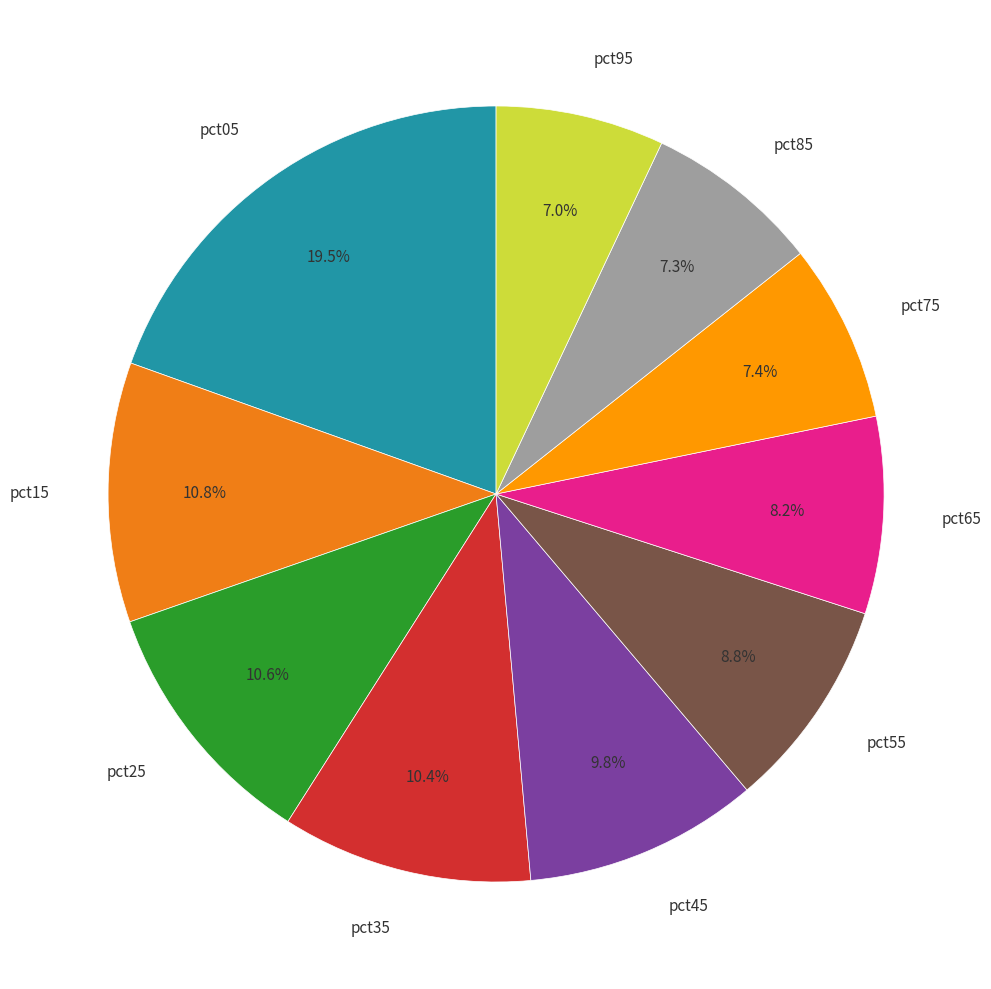

What percentage is the pct45 slice, to the nearest percent?

10%